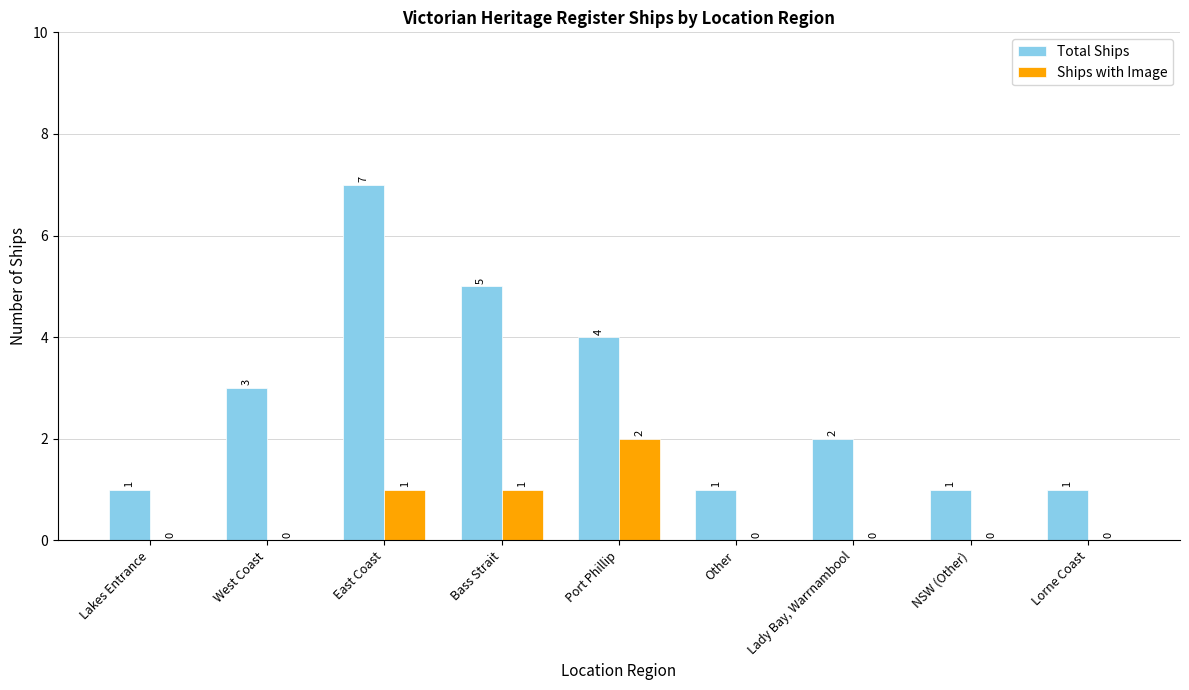

What is the maximum value shown in the chart?

7